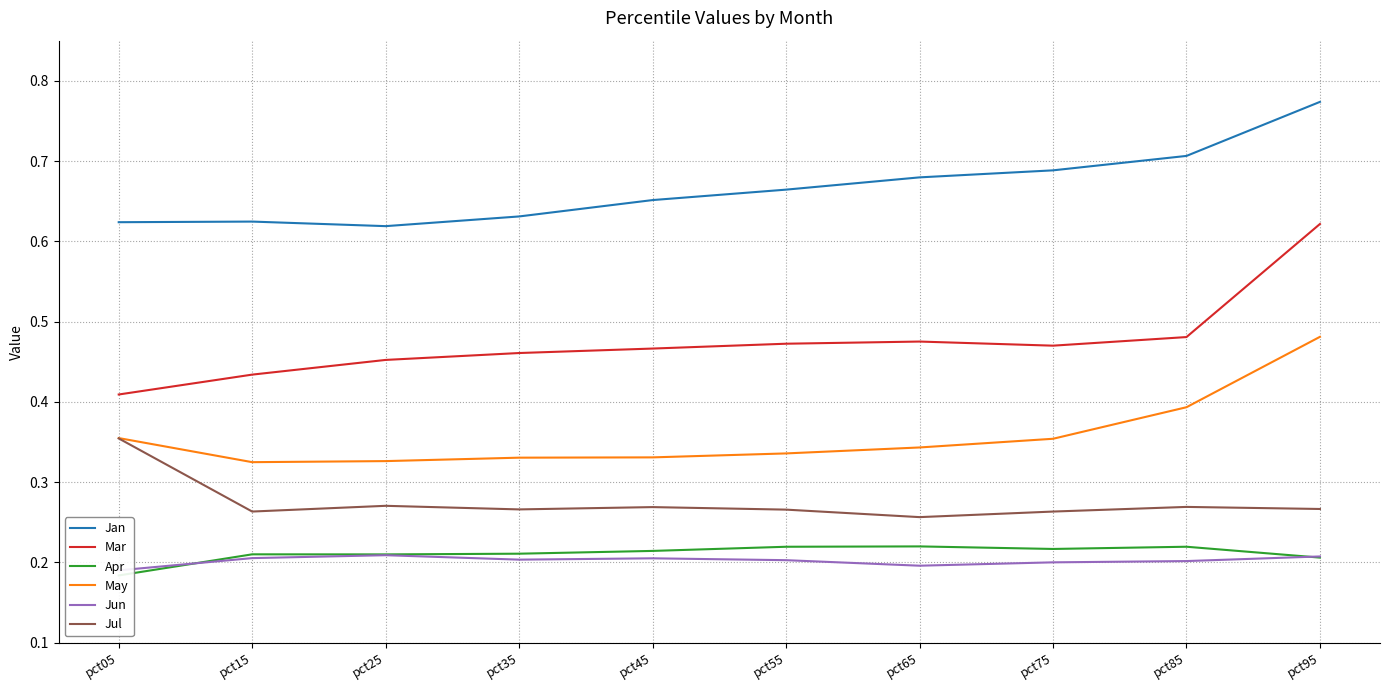

True or false: May and Jan cross at least once.

False